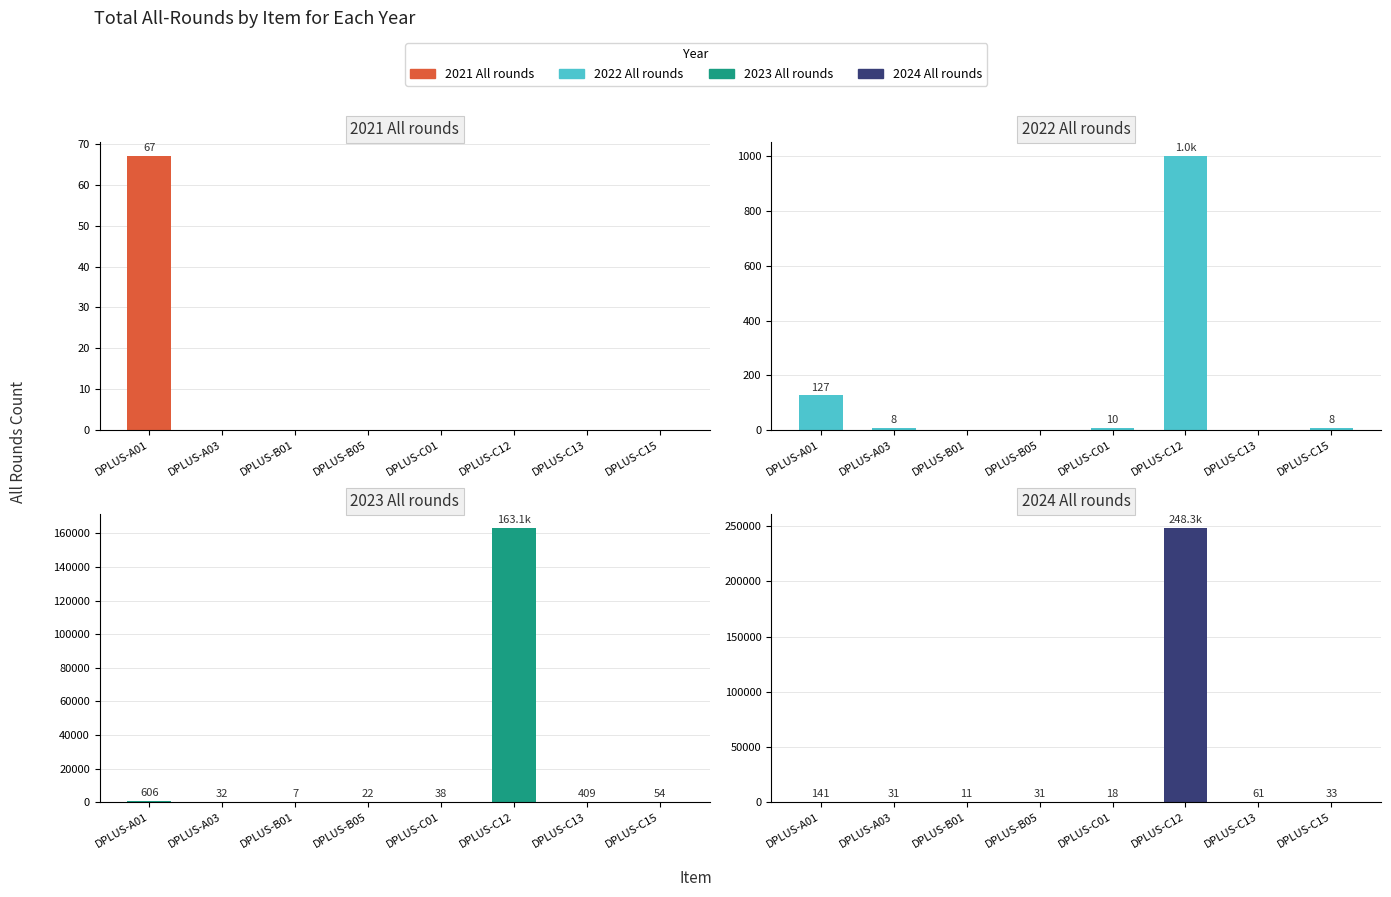

How many values in the 2024 All rounds series are below 33?

4